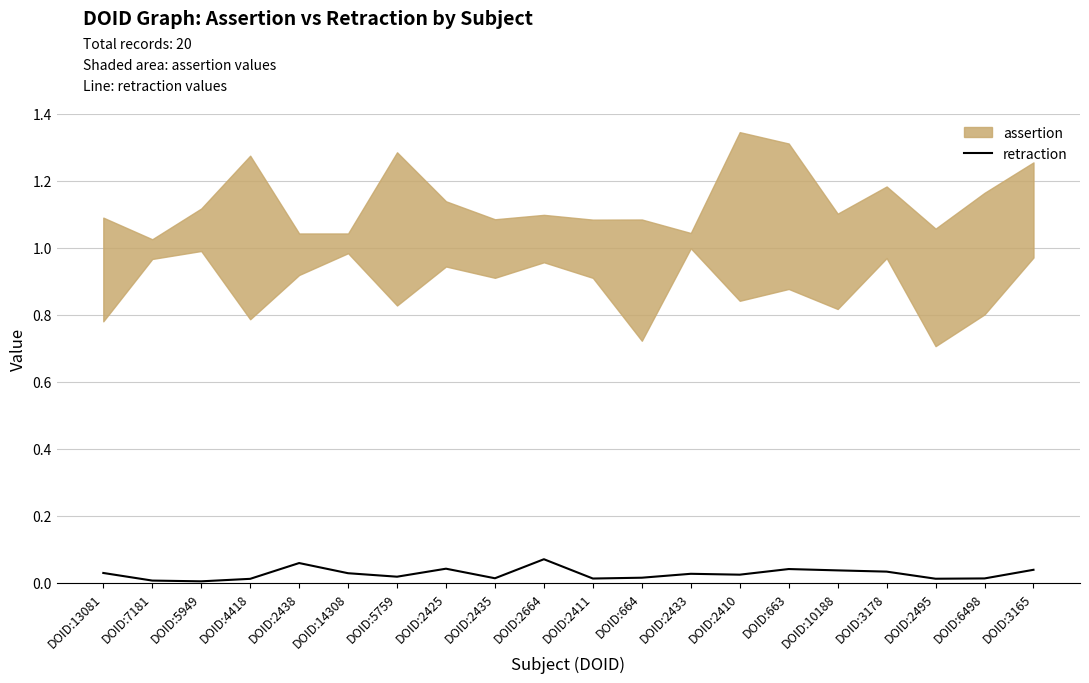

What is the difference between the second highest and minimum values?

0.1